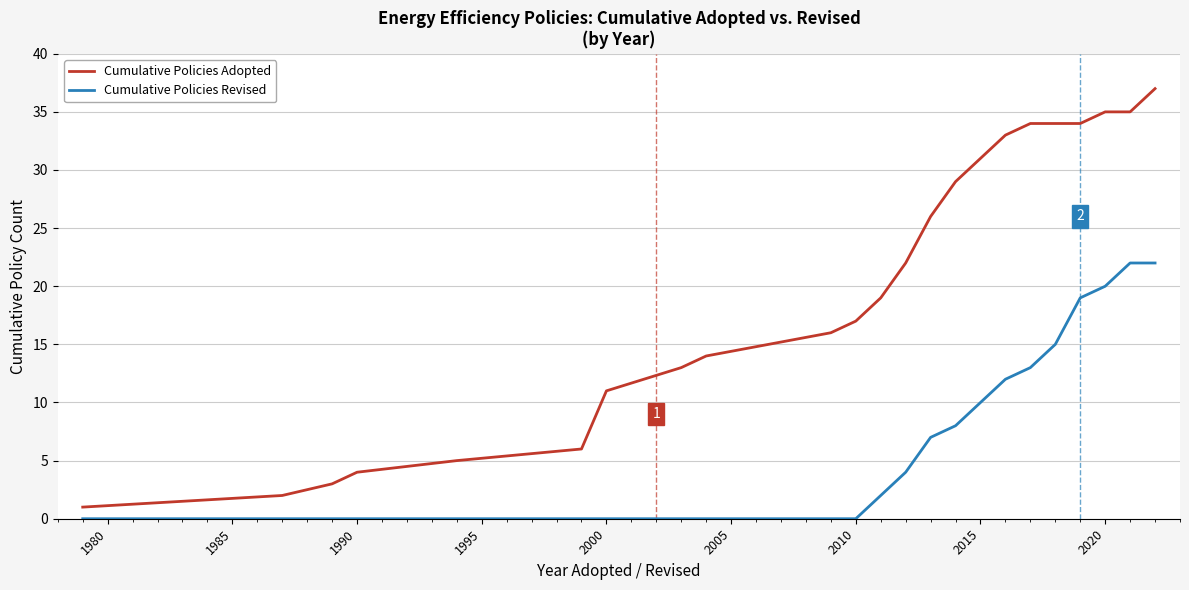

Which series has the largest total across all categories?

Cumulative Policies Adopted